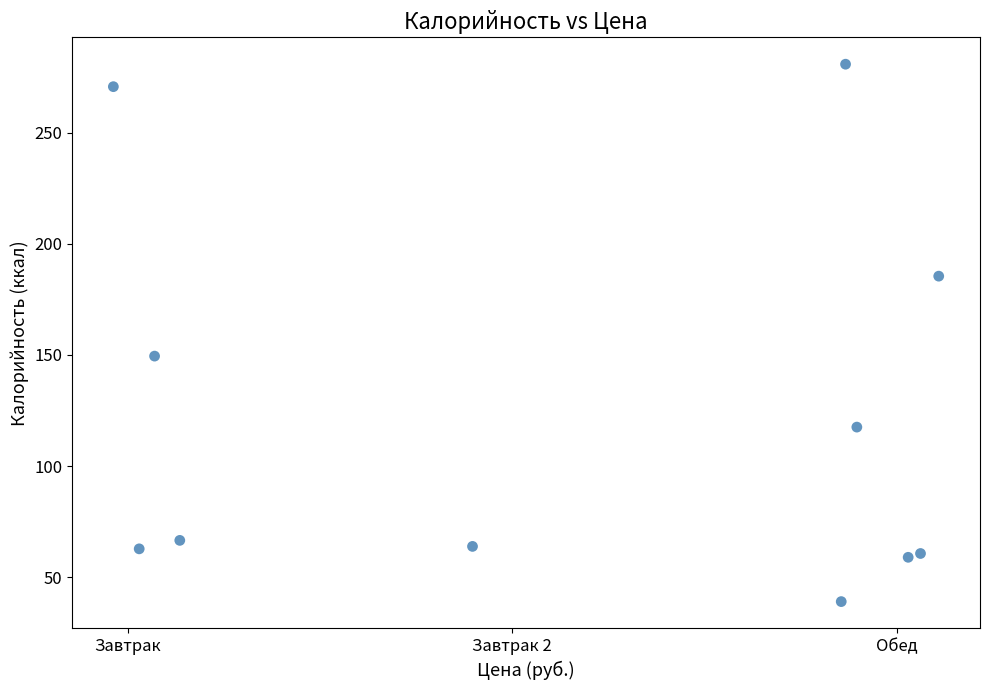

What Y value in the scatter plot is closest to 159?

149.5